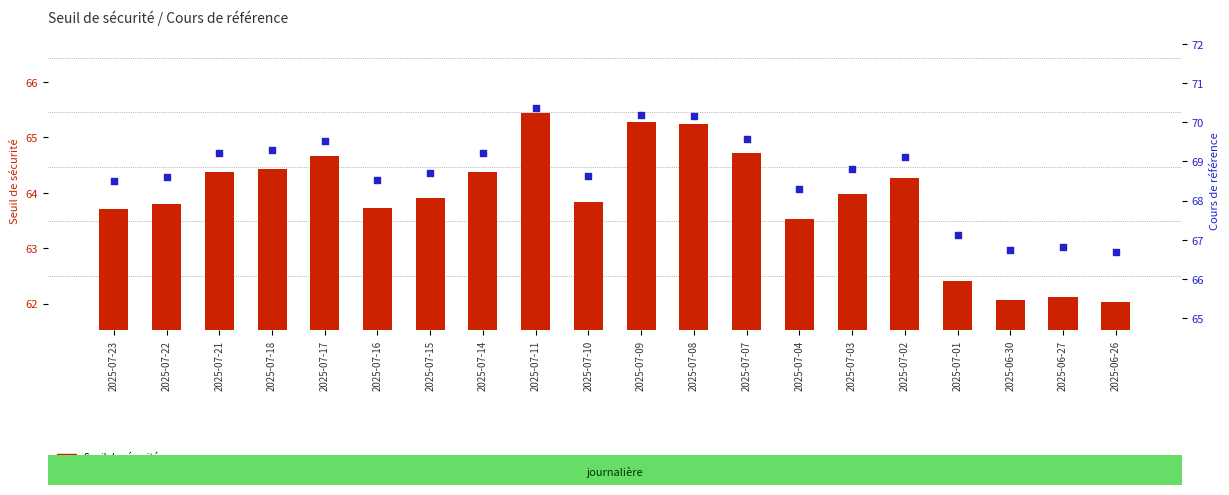

At which category is the sum across all series the highest?

2025-07-11